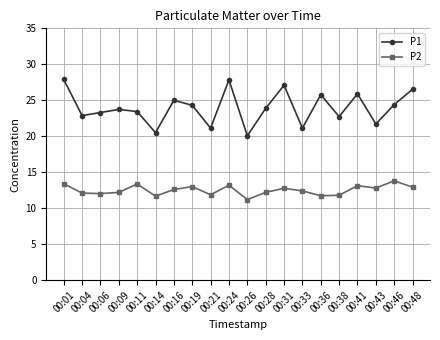

What is the difference between the maximum and minimum values in the P2 series?

2.6